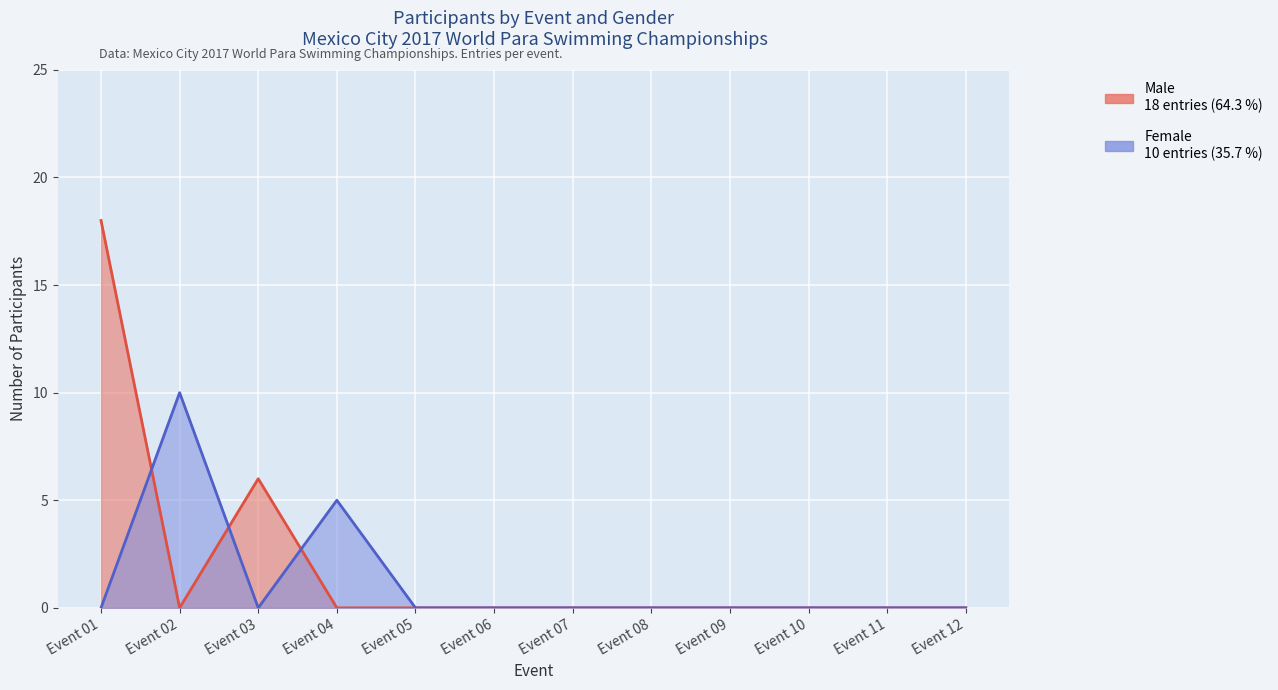

What is the spread (max minus min) of values at Day 1 Event 03?

6